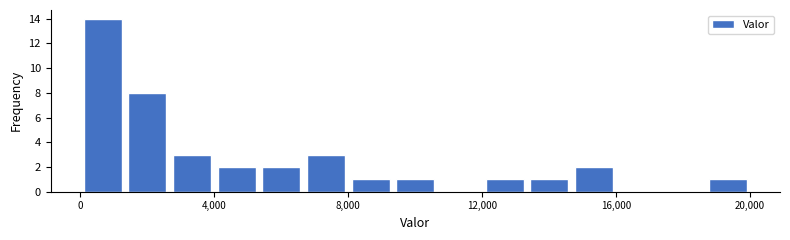

Around what value on the x-axis is the tallest bar? Give the approximate position of its centre, as read against the axis.

500